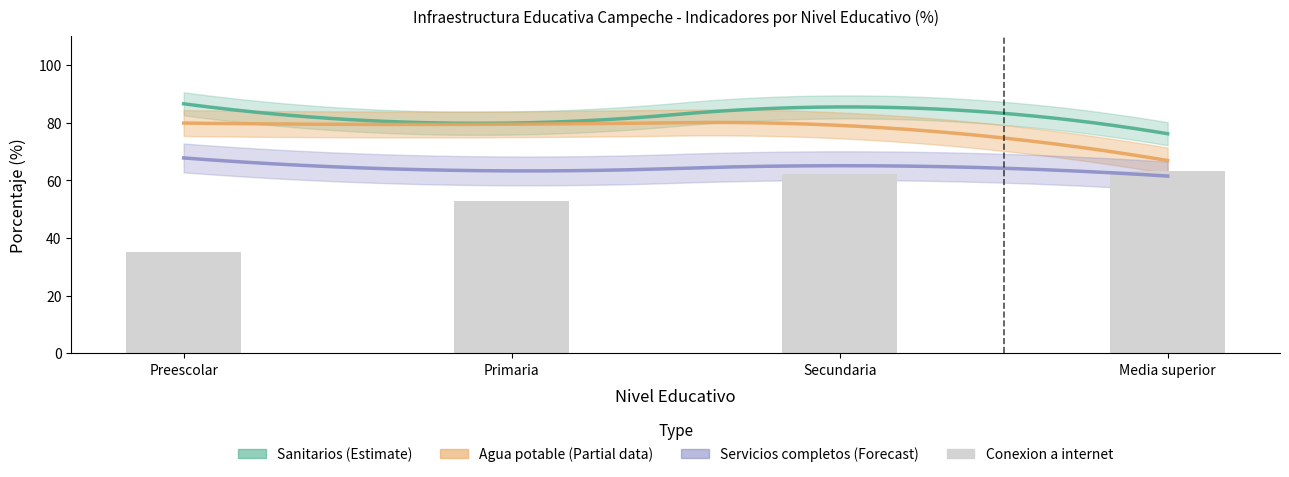

What is the sum of all values?

213.5